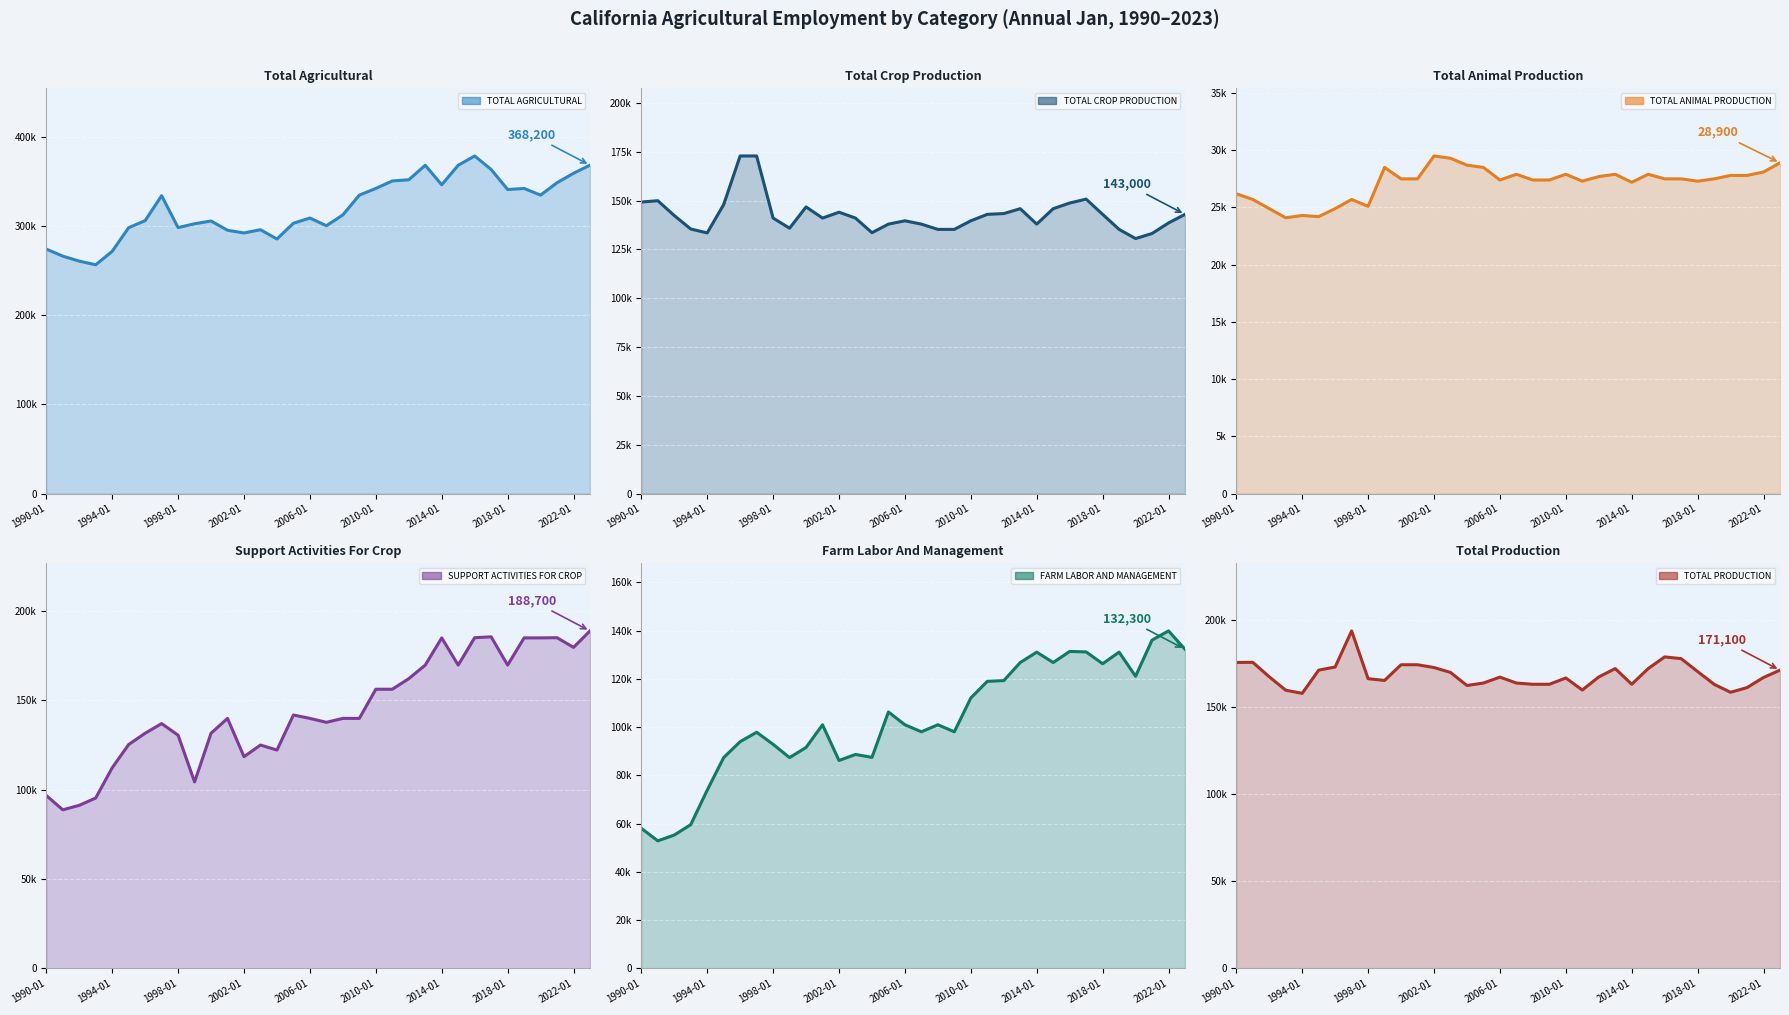

Which series has the largest total across all categories?

TOTAL AGRICULTURAL